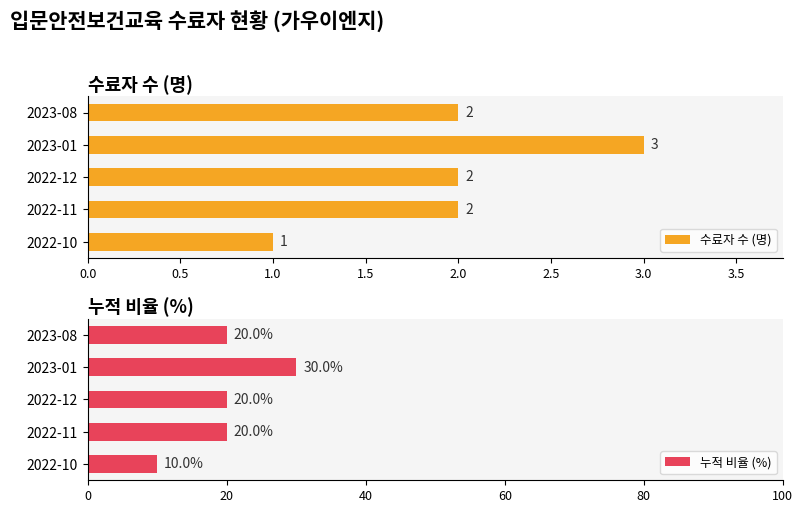

What is the sum of all 수료자 수 (명) values?

10